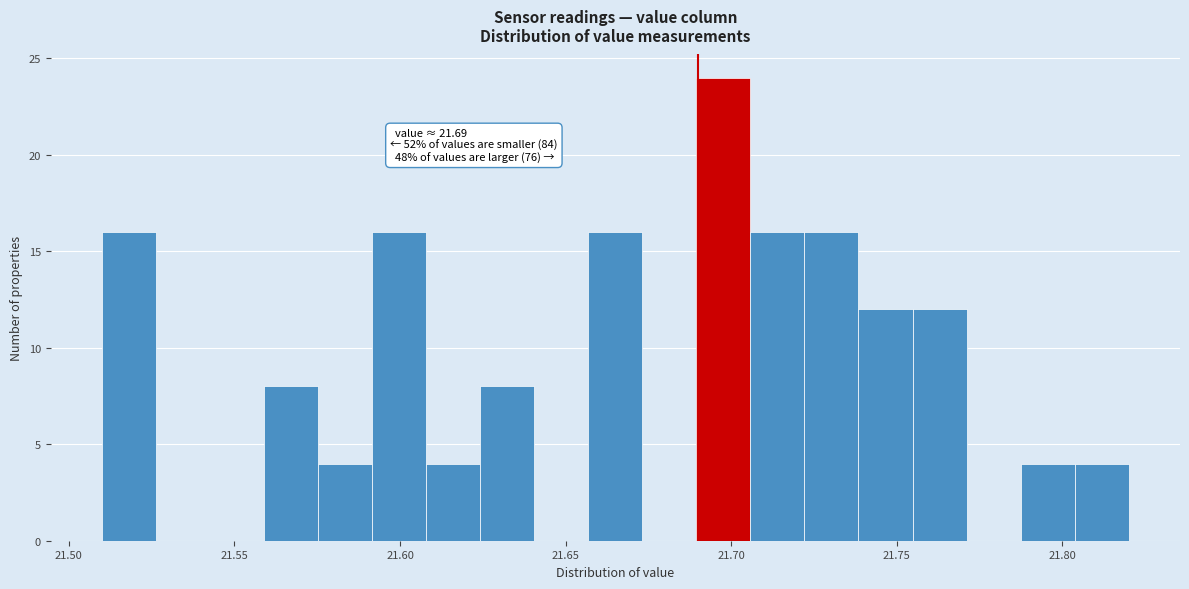

Read against the x-axis, roughly where is the centre of the tallest bar?

21.700